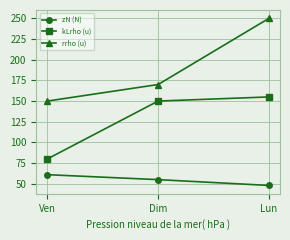

At which label does kLrho (u) reach its minimum?

Ven